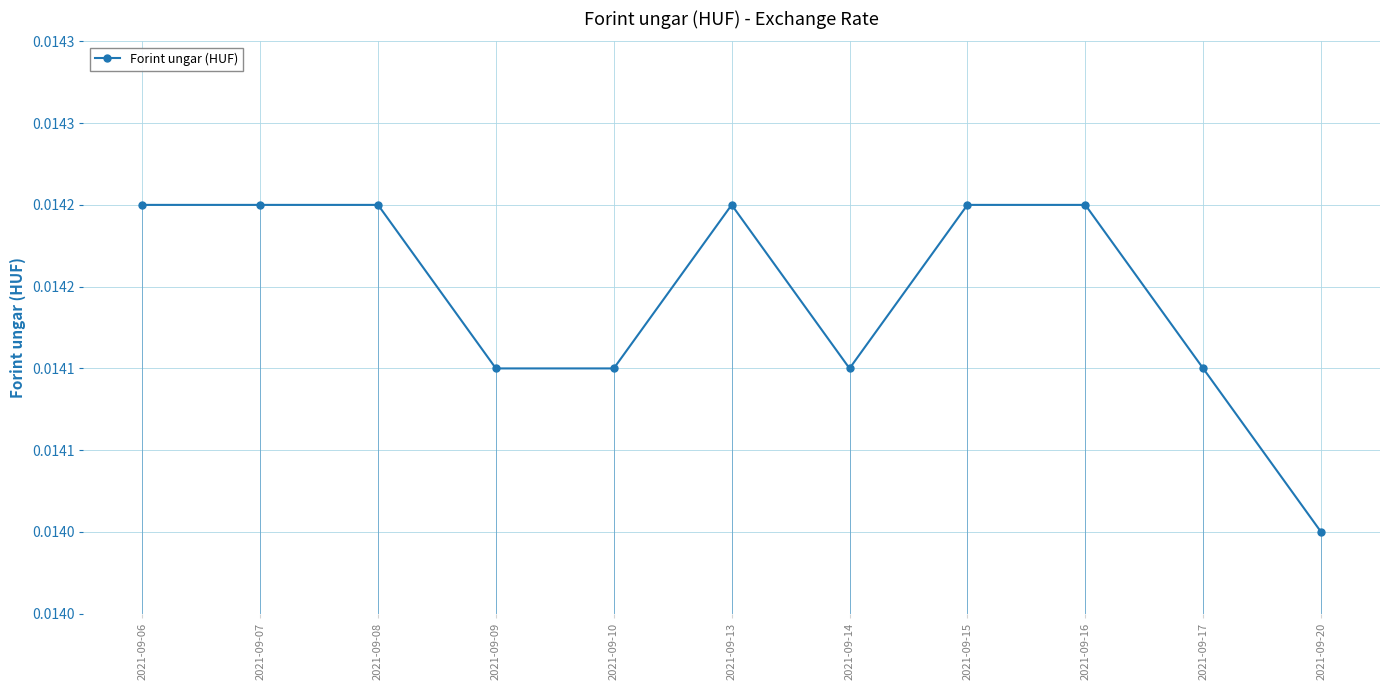

True or false: the data has more than 0 interior local peaks.

True